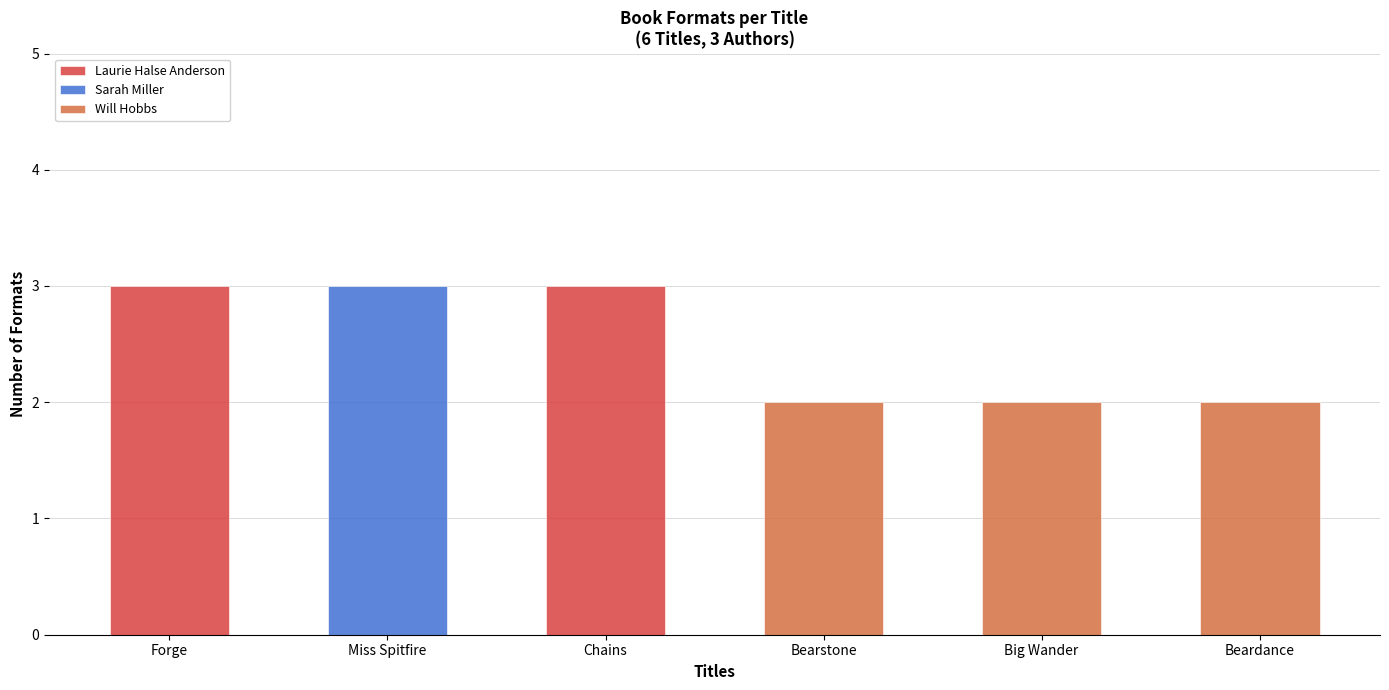

Which has a higher value, Bearstone or Beardance?

Bearstone